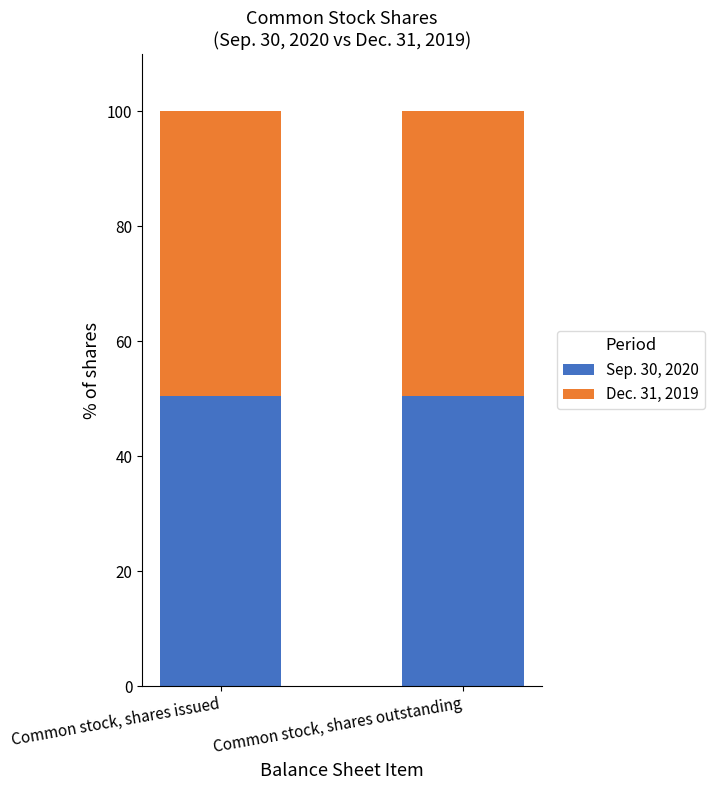

The value of Sep. 30, 2020 at Common stock, shares outstanding is 50.4. True or false?

True